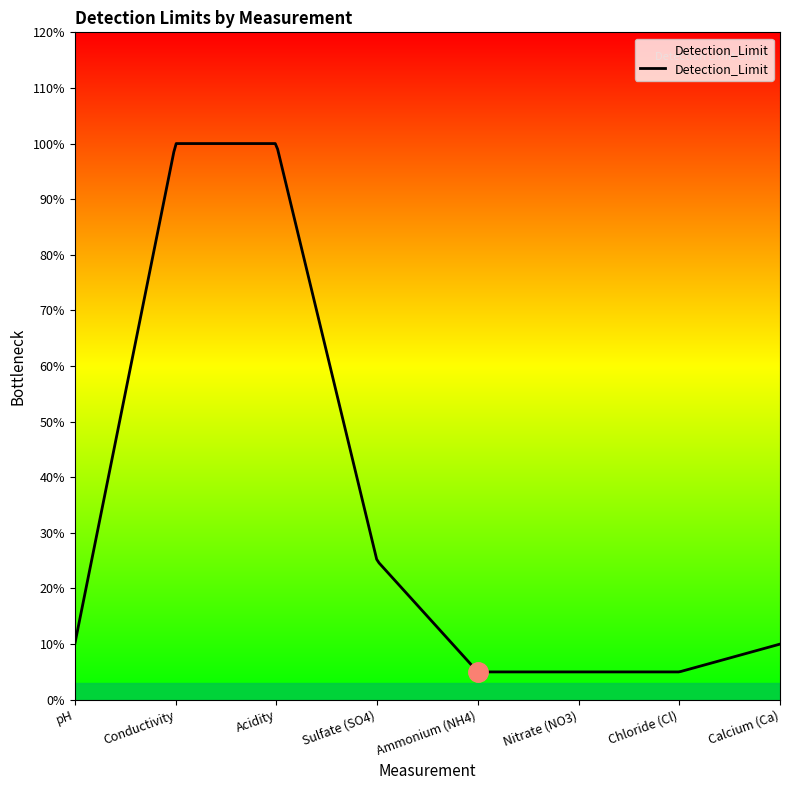

Which category has the highest value across all series?

Conductivity